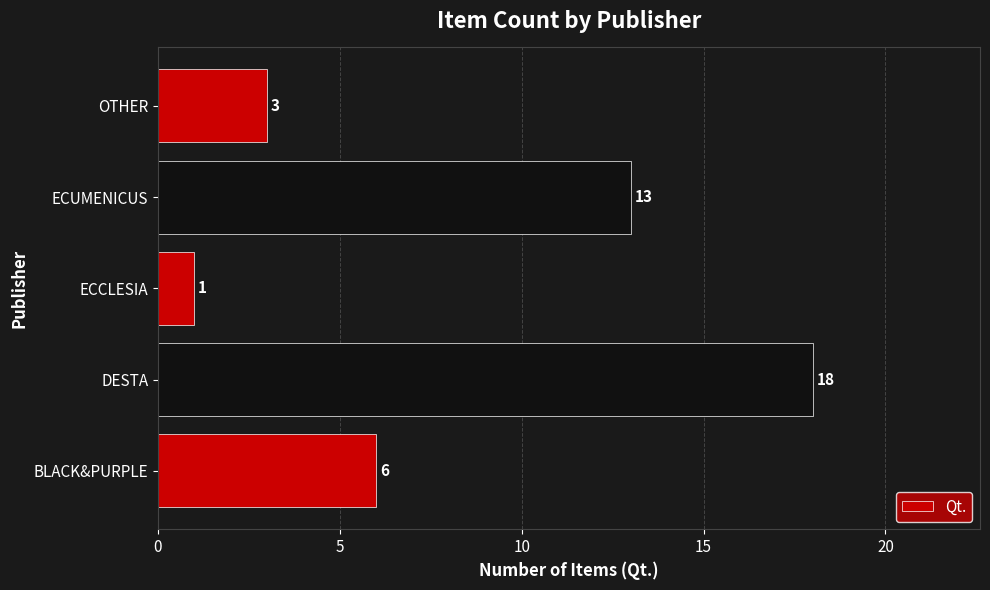

Reading bottom to top, extract all data points from this chart.

BLACK&PURPLE=6	DESTA=18	ECCLESIA=1	ECUMENICUS=13	OTHER=3